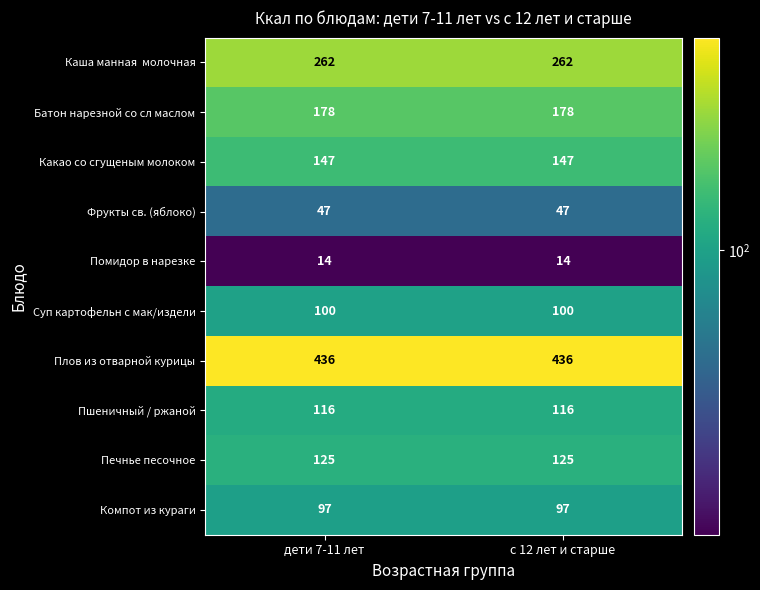

What is the total value across all series at дети 7-11 лет?

1522